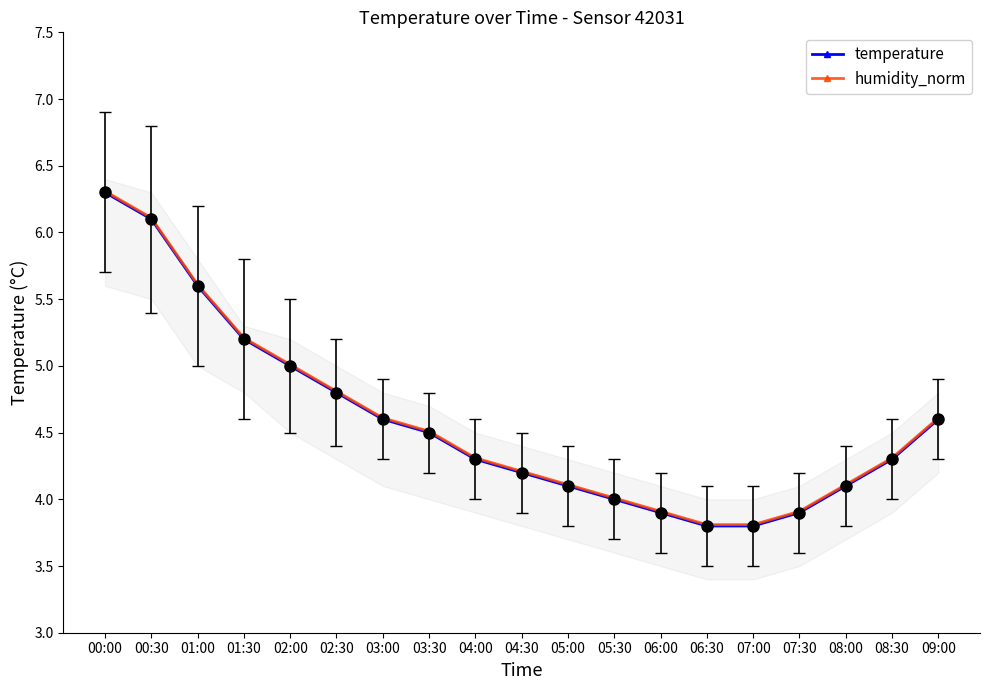

True or false: temperature and humidity_norm intersect in this chart.

False